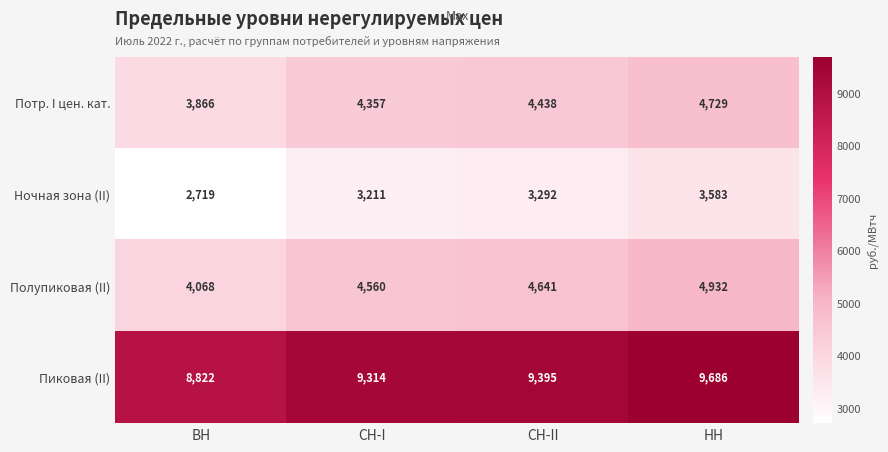

Which series has the largest total across all categories?

Пиковая (II)